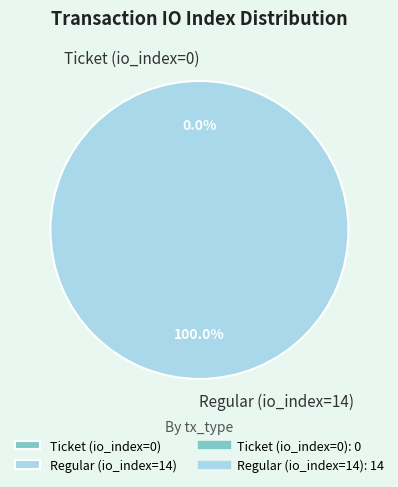

The Ticket (io_index=0) slice represents 1% of the pie. True or false?

False